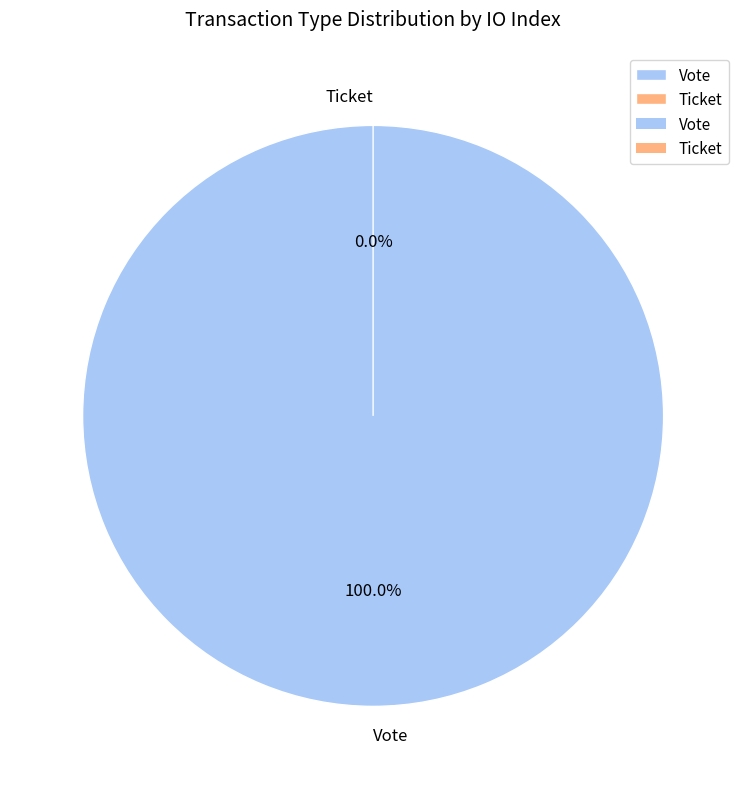

What is the change in value from Vote to Ticket?

-1